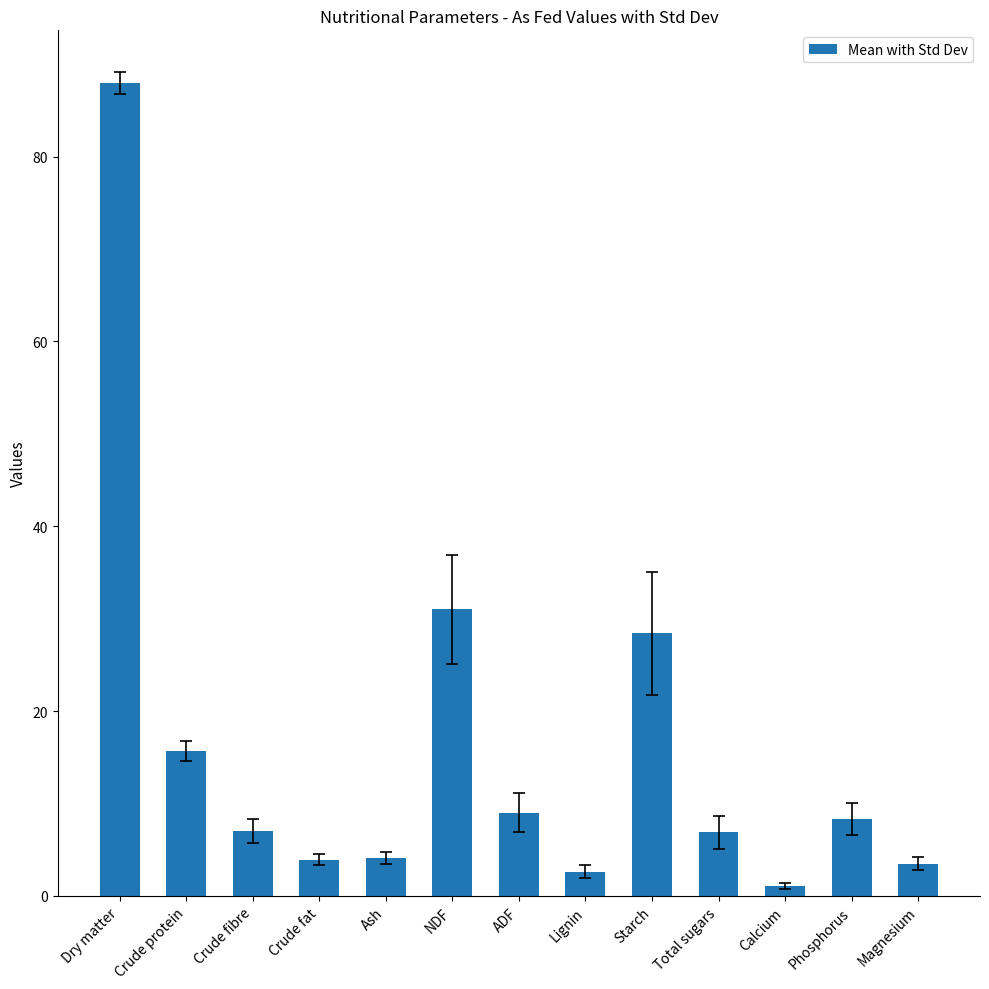

Does the chart contain stacked bars?

No